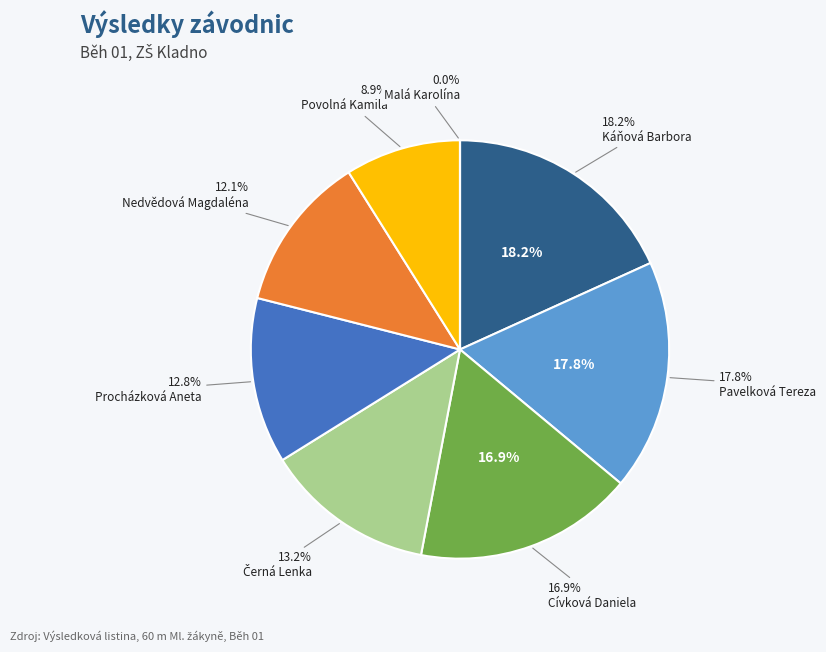

Do Malá Karolína and Cívková Daniela together represent more than half of the pie?

No